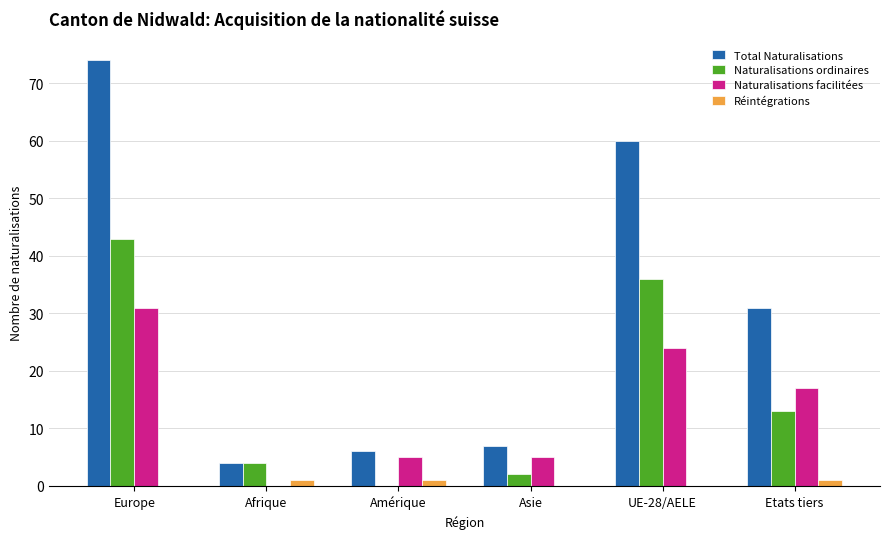

At which label does Naturalisations facilitées reach its peak?

Europe